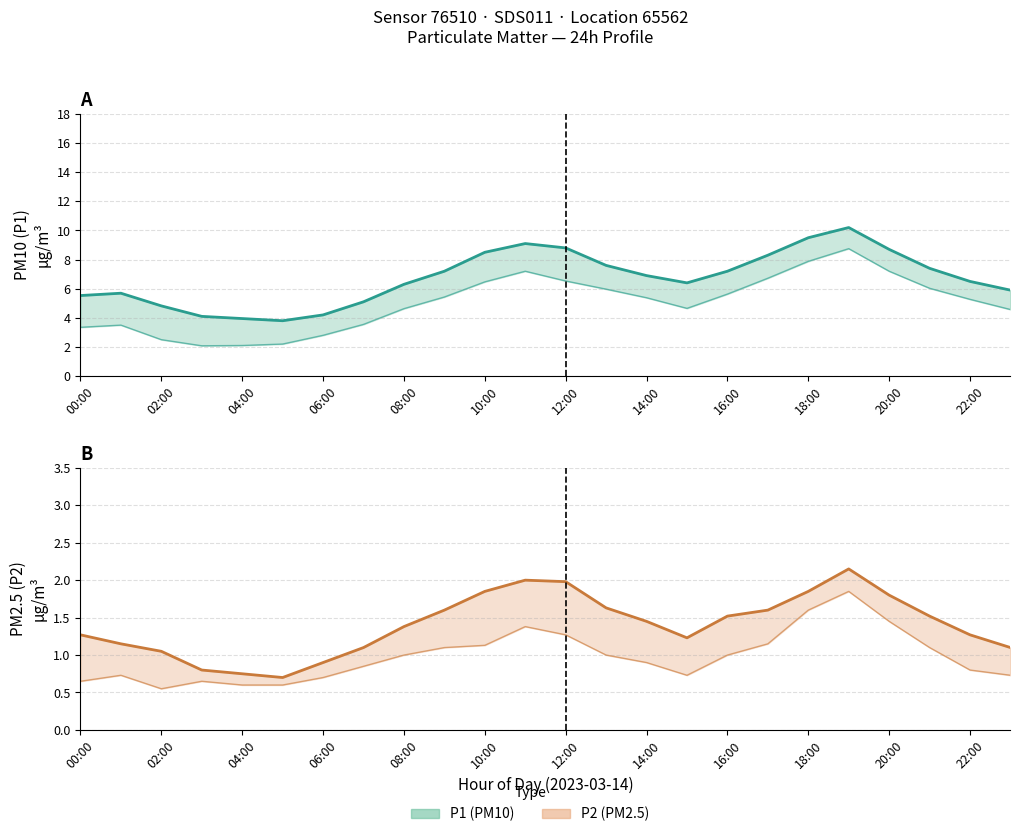

What is the average value of the P1 (PM10) series?

6.7